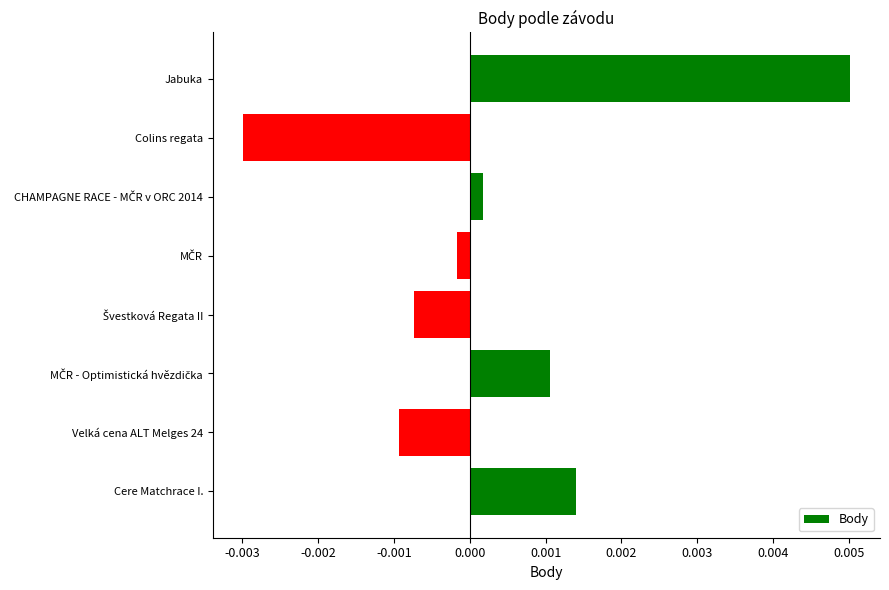

At which category does the chart reach its minimum across all series?

Colins regata